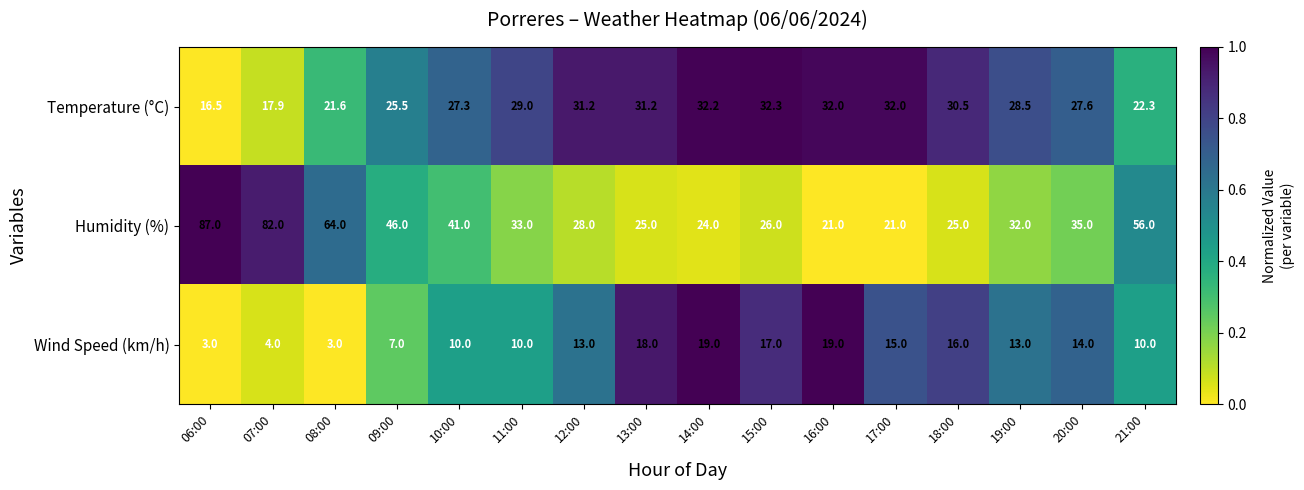

Which series has the widest spread of values?

Humidity (%)